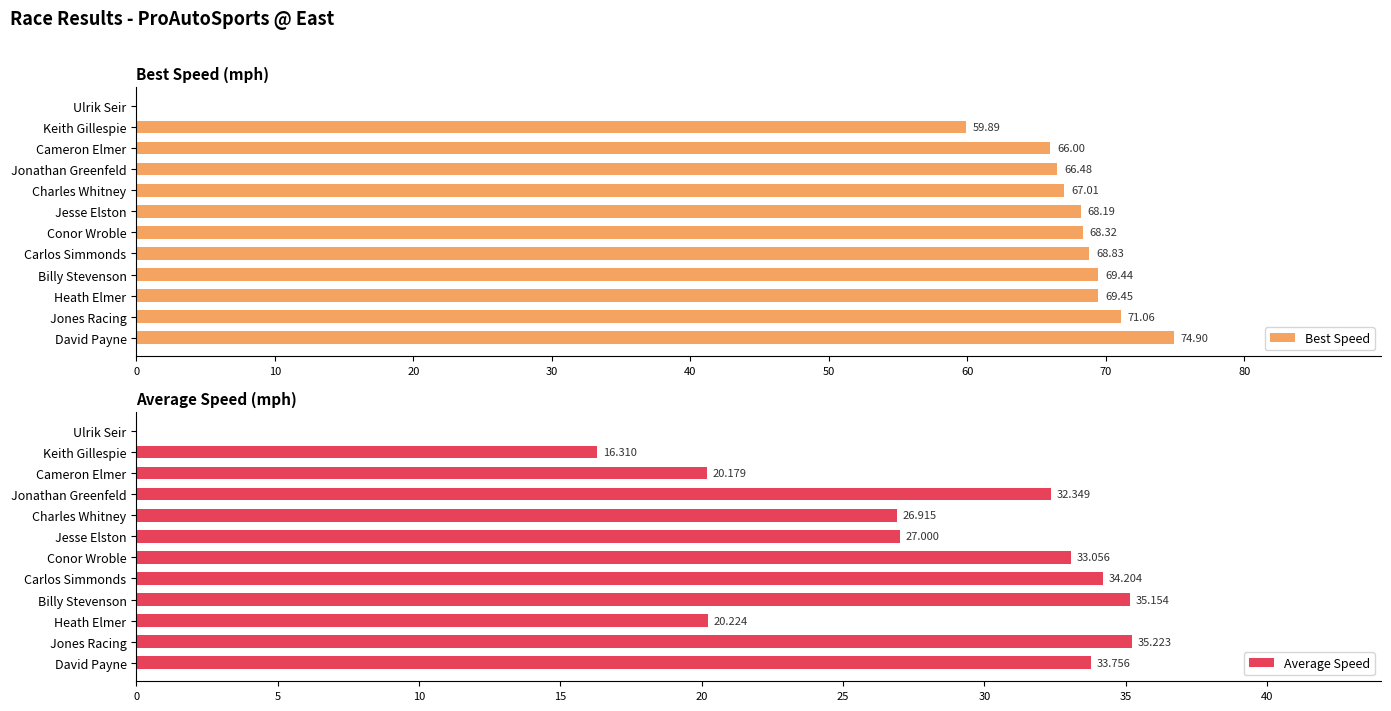

What is the difference between the Best Speed values at Ulrik Seir and Cameron Elmer?

66.0